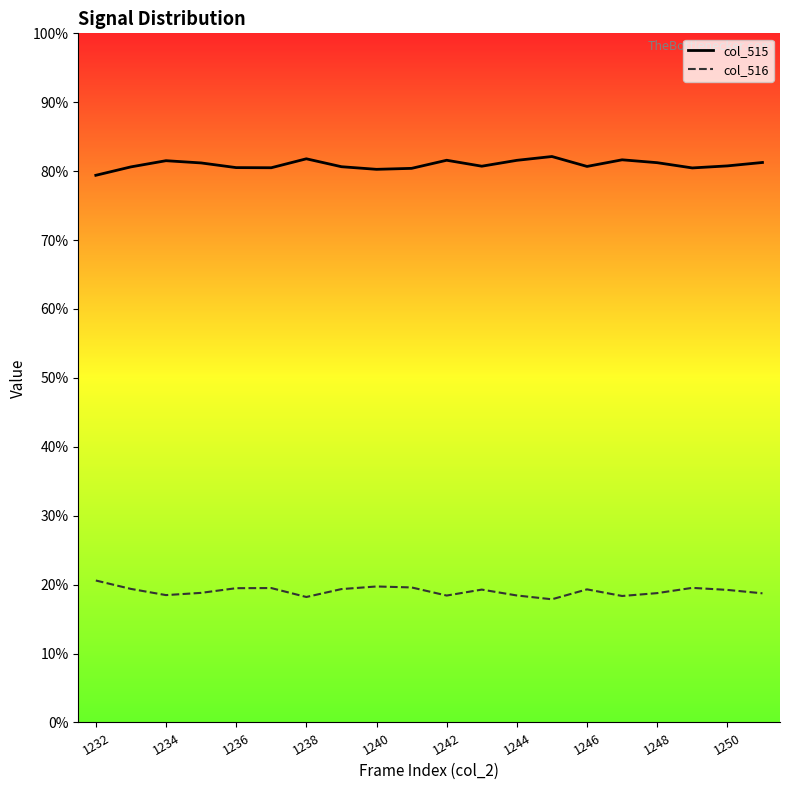

Does the chart have visible grid lines?

No